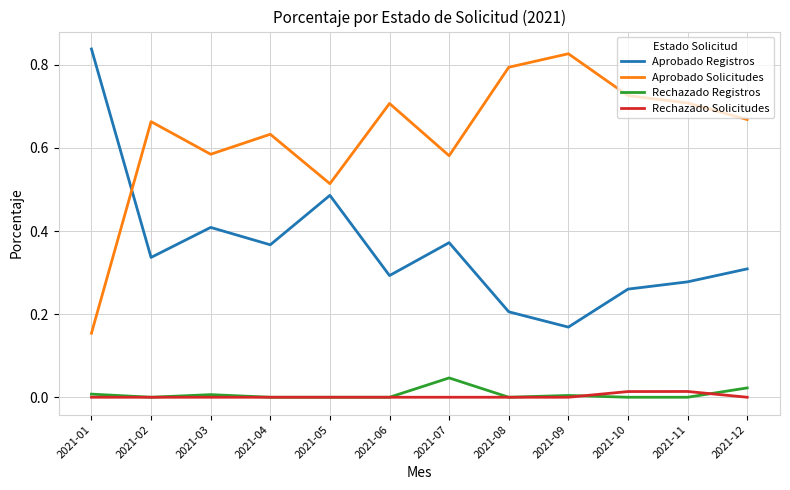

The value of Aprobado Registros at 2021-11 is 0.3. True or false?

True